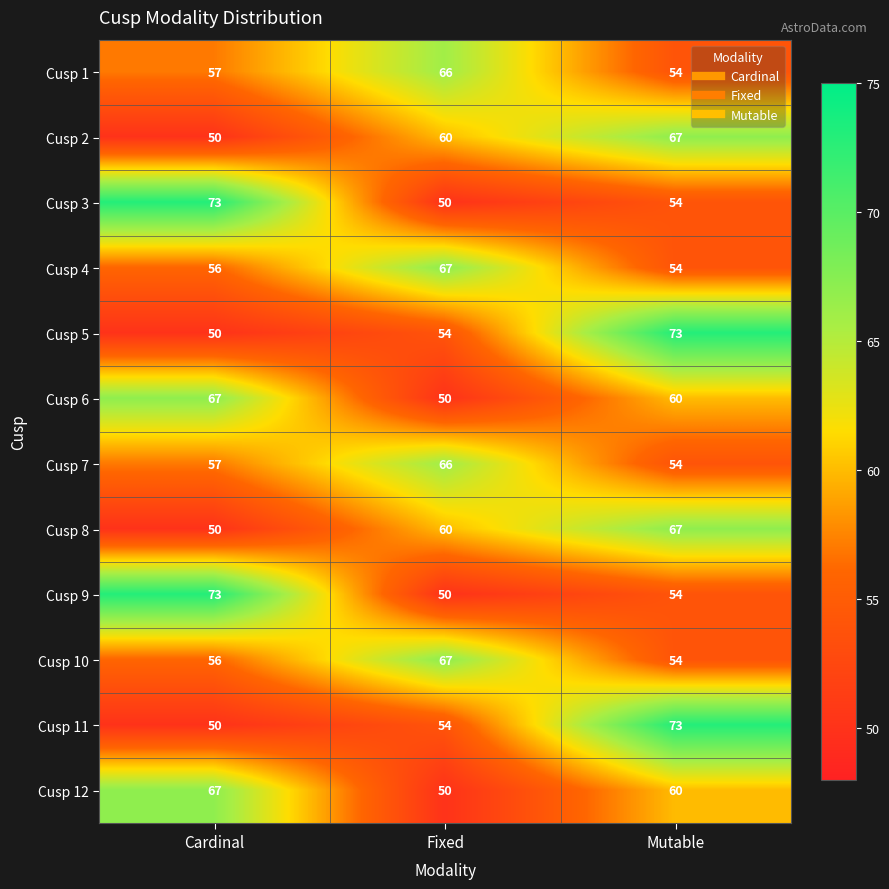

What is the sum of the Cusp 10 values at Fixed and Cardinal?

123